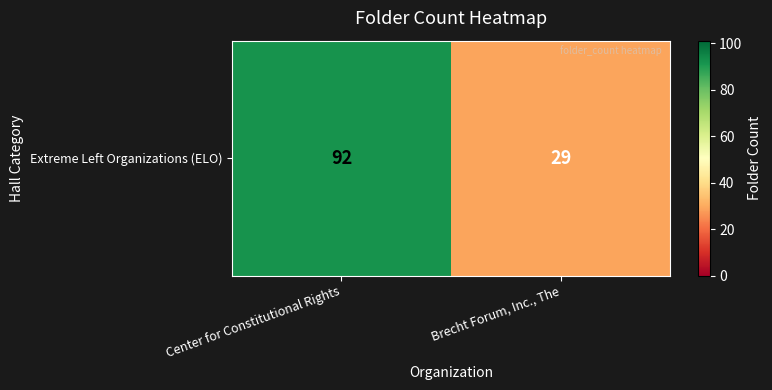

Reading left to right, extract all data points from this chart.

Center for Constitutional Rights=92	Brecht Forum, Inc., The=29